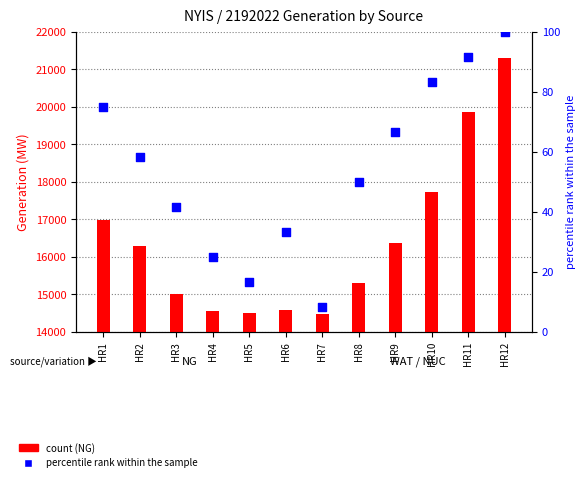

Which series contains the highest Y value?

NG count